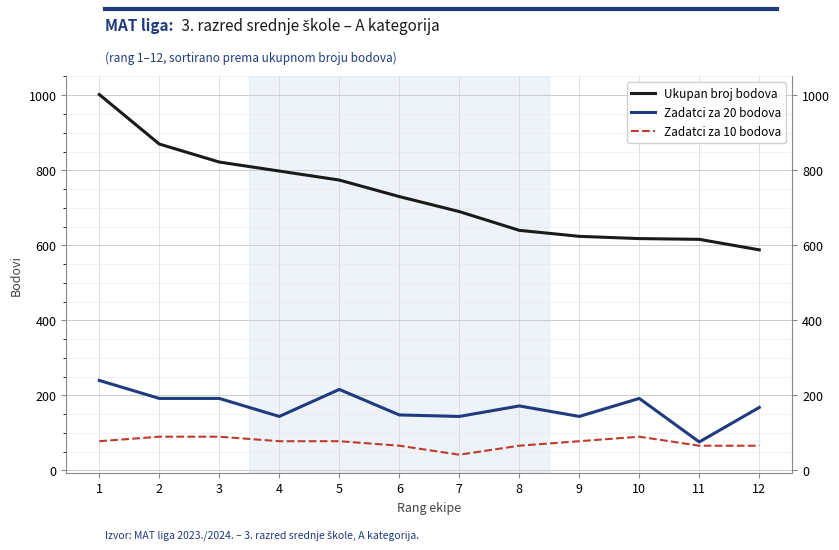

At which label is Zadatci za 10 bodova closest to 66?

6